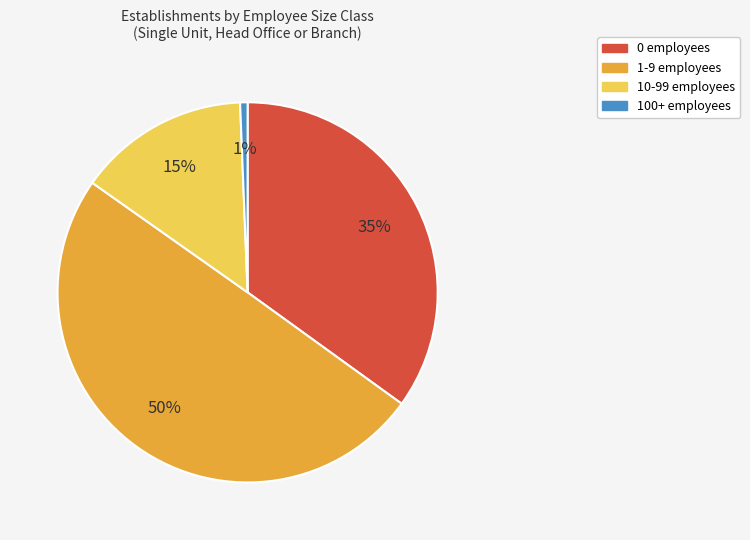

How many slices are in this pie chart?

4